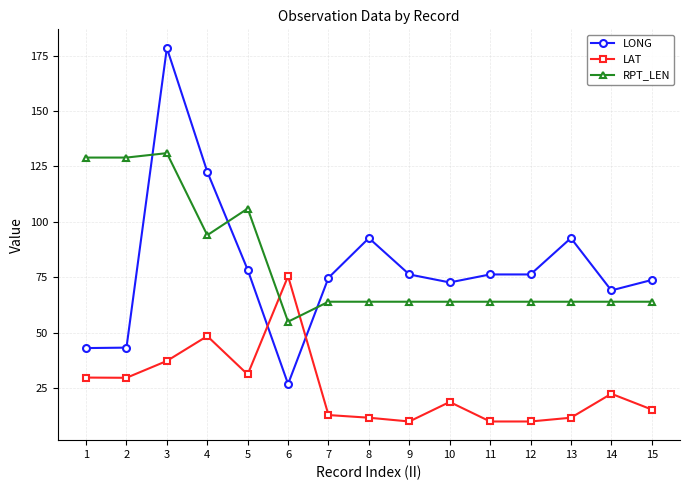

Rank the series at 7 from highest to lowest value.

LONG, RPT_LEN, LAT